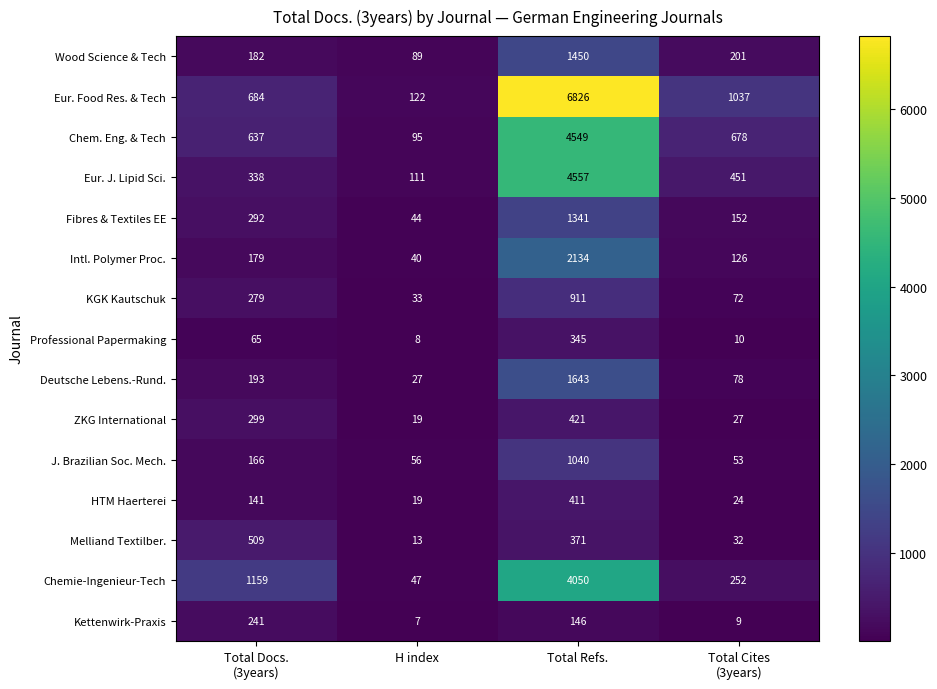

Is it true that Melliand Textilber. equals 531 at Total Refs.?

False